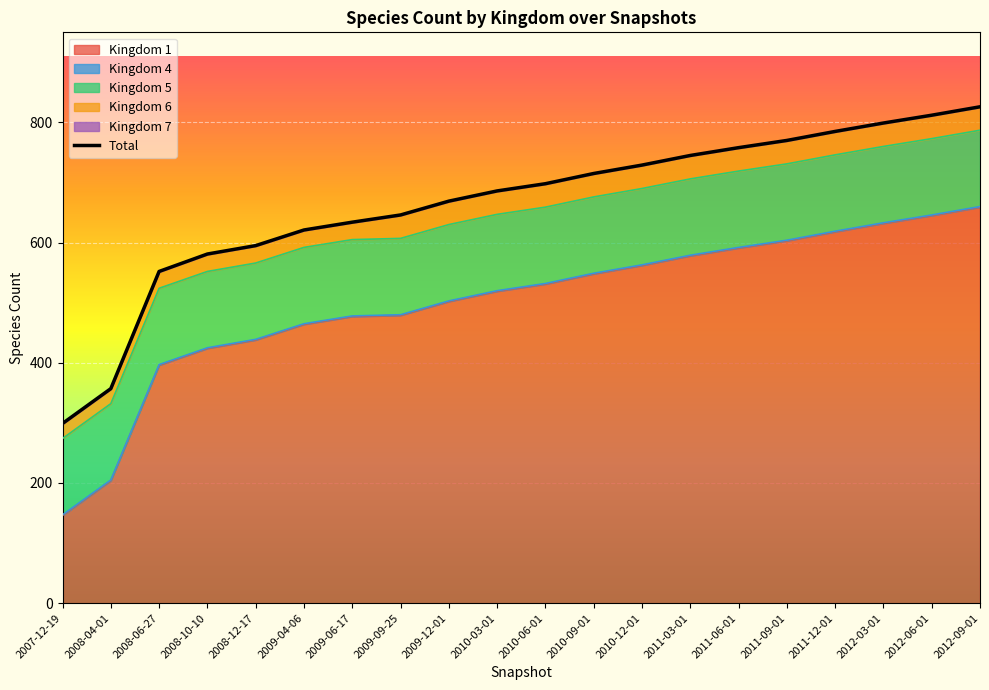

The value at 2011-09-01 is 770. True or false?

True